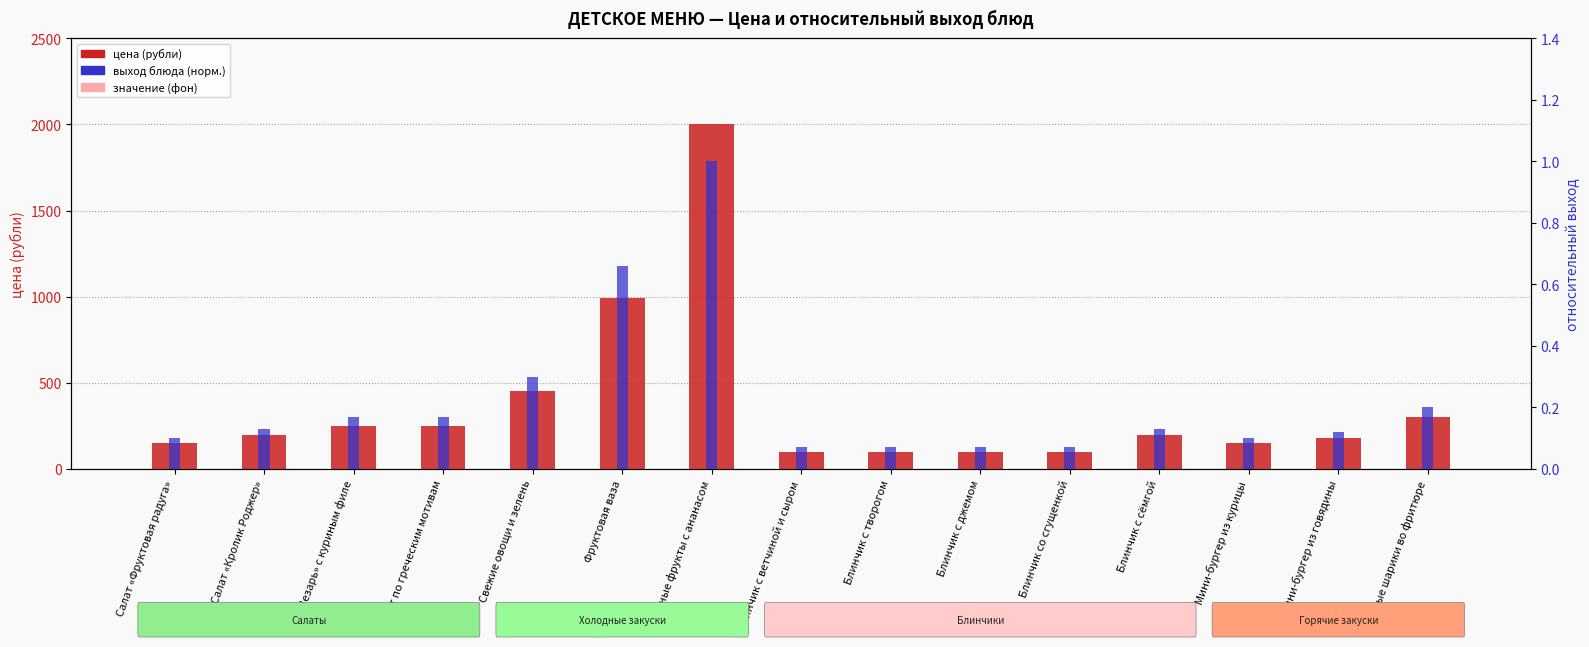

What is the difference between the выход блюда (норм.) values at Блинчик с творогом and Сезонные фрукты с ананасом?

0.9